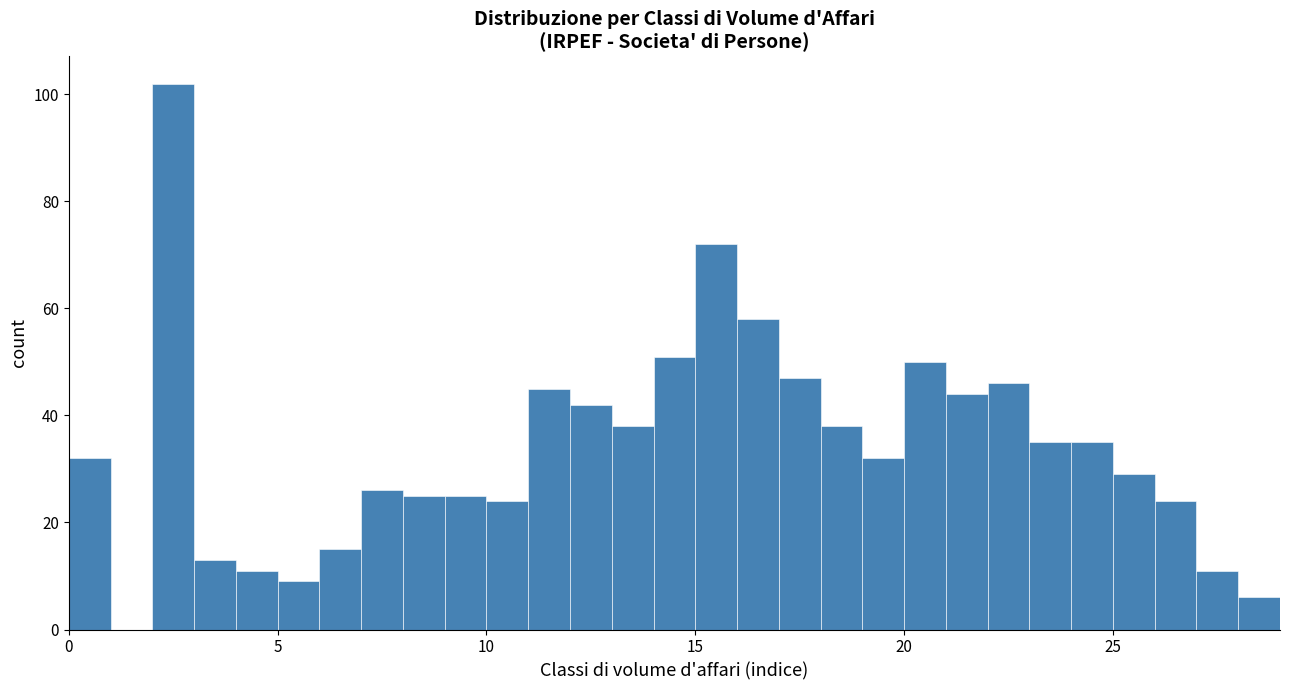

Around what value on the x-axis is the tallest bar? Give the approximate position of its centre, as read against the axis.

2.5